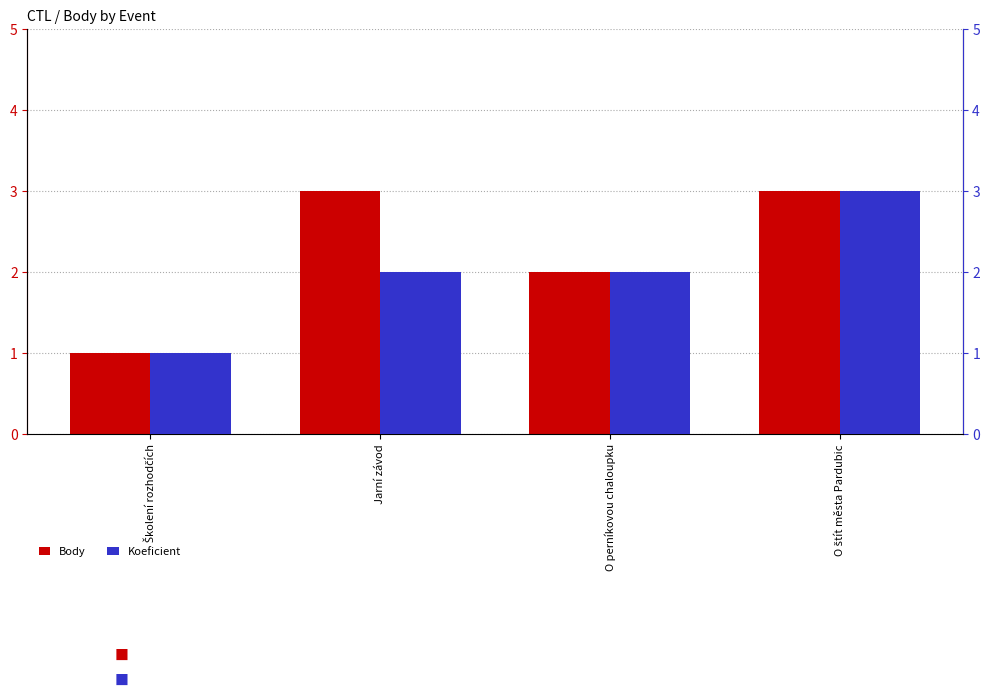

What position from the right is O štít města Pardubic?

1